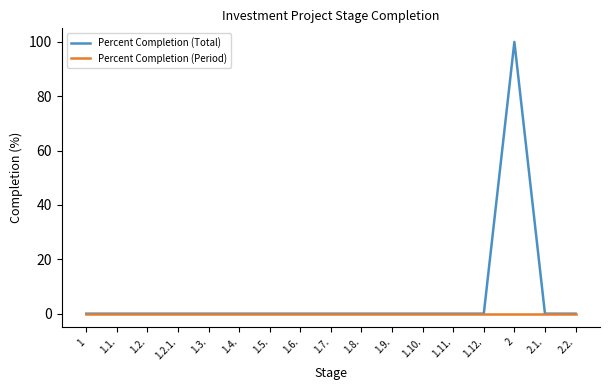

Which series has the largest range (max minus min)?

Percent Completion (Total)